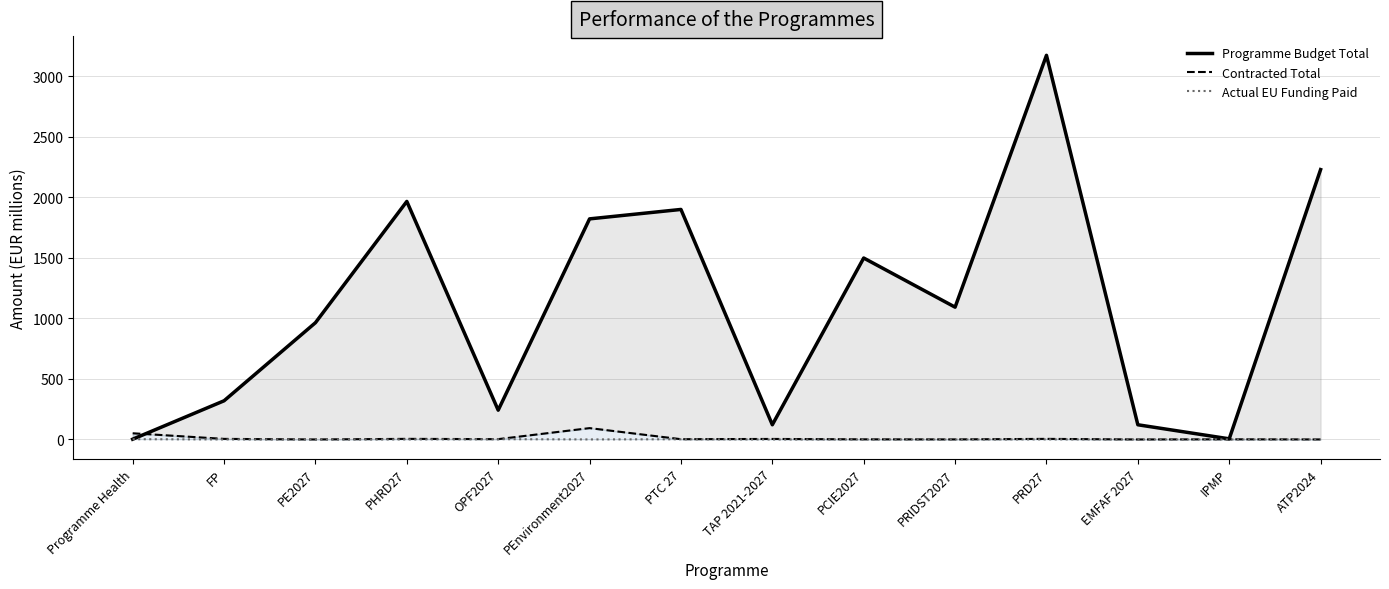

Where is the first local minimum for Actual EU Funding Paid?

PEnvironment2027